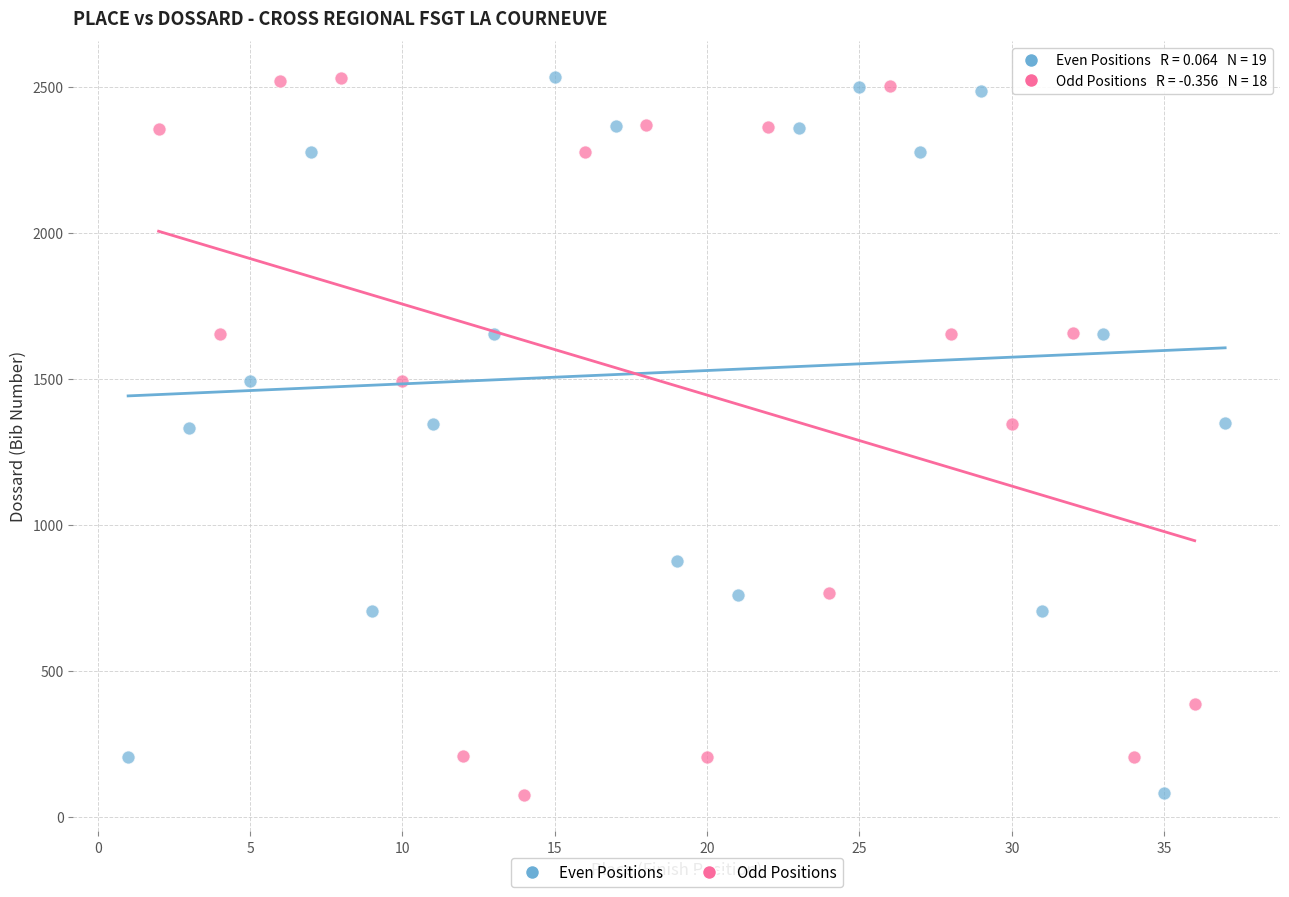

What are all the series names shown in the legend?

Even Positions, Odd Positions